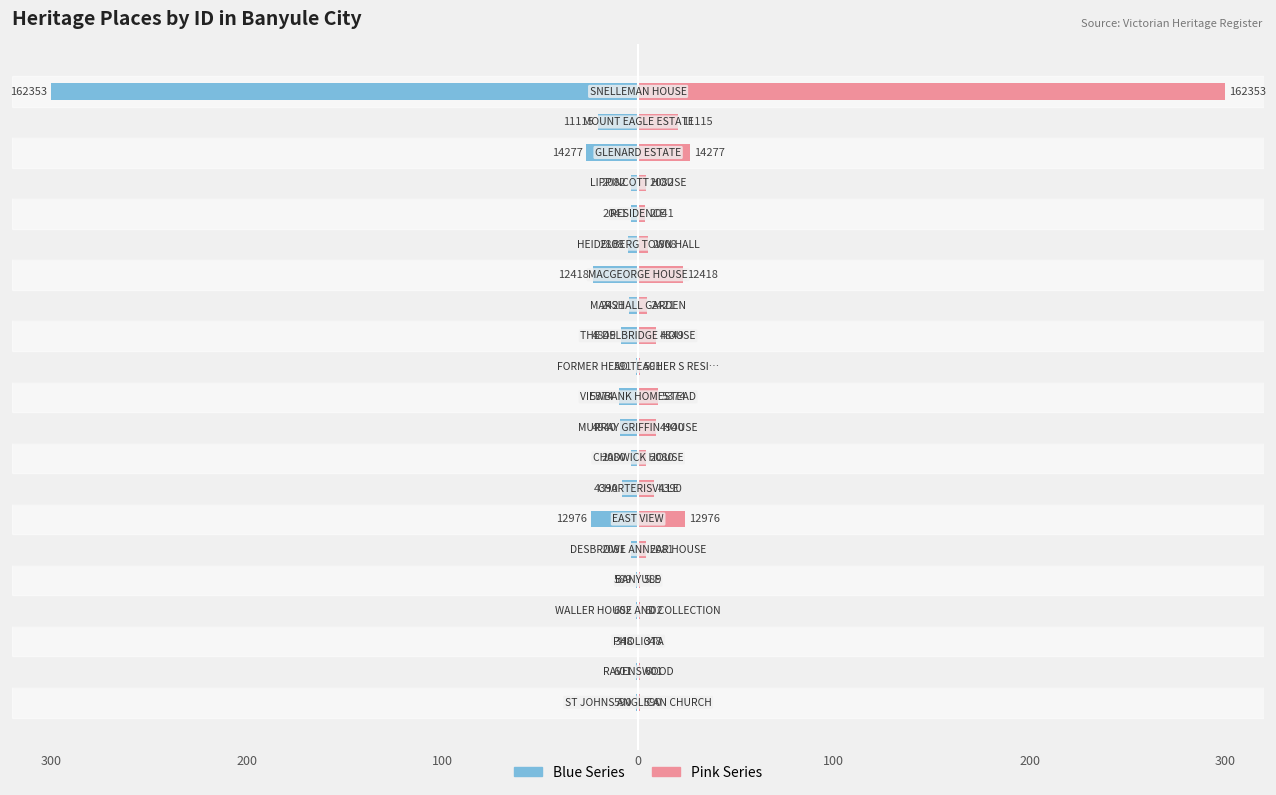

What is the difference between the maximum and minimum values in the ID (Pink Series) series?

299.4